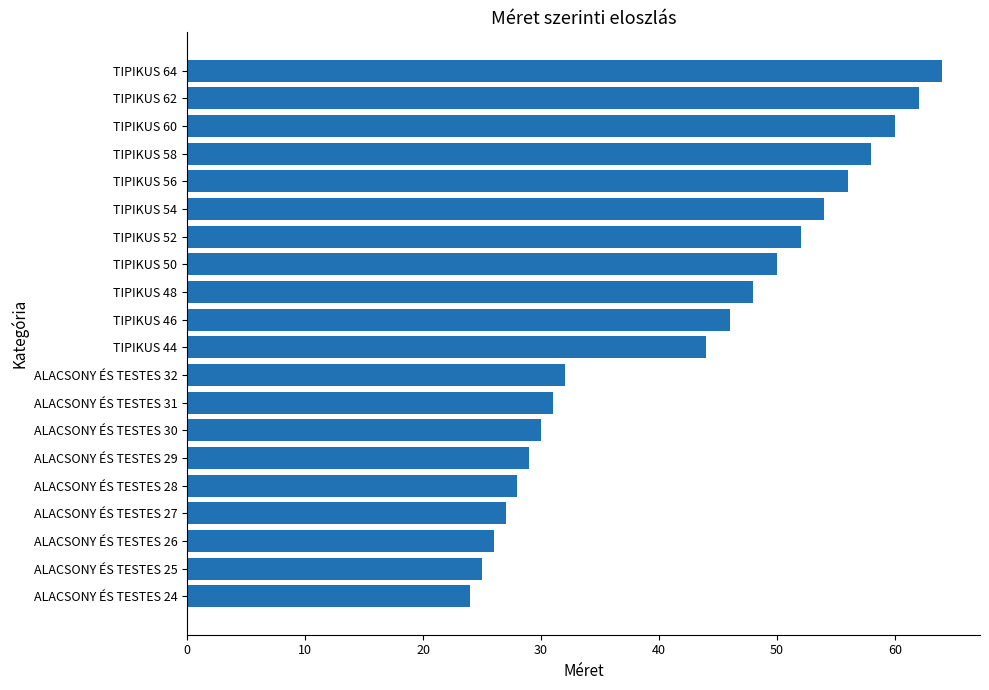

What is the difference between the maximum and minimum values?

40